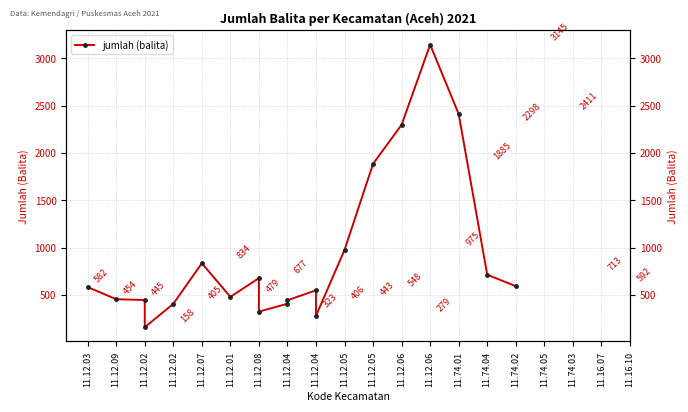

Rank the categories by value from highest to lowest.

11.12.06, 11.74.01, 11.12.06, 11.12.05, 11.12.05, 11.12.07, 11.74.04, 11.12.08, 11.74.02, 11.12.03, 11.12.04, 11.12.01, 11.12.09, 11.12.02, 11.12.04, 11.12.04, 11.12.02, 11.12.08, 11.12.04, 11.12.02